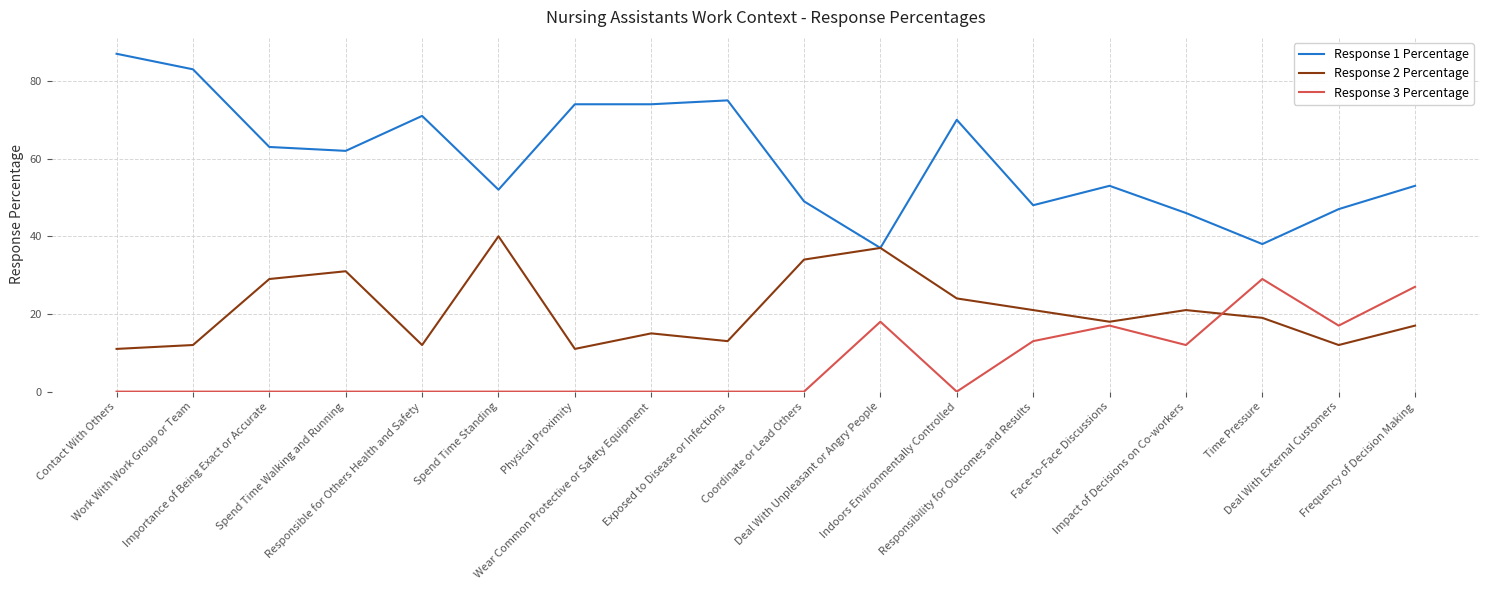

Reading right to left, transcribe all the data shown in this chart.

Response 1 Percentage: Frequency of Decision Making=53	Deal With External Customers=47	Time Pressure=38	Impact of Decisions on Co-workers=46	Face-to-Face Discussions=53	Responsibility for Outcomes and Results=48	Indoors Environmentally Controlled=70	Deal With Unpleasant or Angry People=37	Coordinate or Lead Others=49	Exposed to Disease or Infections=75	Wear Common Protective or Safety Equipment=74	Physical Proximity=74	Spend Time Standing=52	Responsible for Others Health and Safety=71	Spend Time Walking and Running=62	Importance of Being Exact or Accurate=63	Work With Work Group or Team=83	Contact With Others=87
Response 2 Percentage: Frequency of Decision Making=17	Deal With External Customers=12	Time Pressure=19	Impact of Decisions on Co-workers=21	Face-to-Face Discussions=18	Responsibility for Outcomes and Results=21	Indoors Environmentally Controlled=24	Deal With Unpleasant or Angry People=37	Coordinate or Lead Others=34	Exposed to Disease or Infections=13	Wear Common Protective or Safety Equipment=15	Physical Proximity=11	Spend Time Standing=40	Responsible for Others Health and Safety=12	Spend Time Walking and Running=31	Importance of Being Exact or Accurate=29	Work With Work Group or Team=12	Contact With Others=11
Response 3 Percentage: Frequency of Decision Making=27	Deal With External Customers=17	Time Pressure=29	Impact of Decisions on Co-workers=12	Face-to-Face Discussions=17	Responsibility for Outcomes and Results=13	Indoors Environmentally Controlled=0	Deal With Unpleasant or Angry People=18	Coordinate or Lead Others=0	Exposed to Disease or Infections=0	Wear Common Protective or Safety Equipment=0	Physical Proximity=0	Spend Time Standing=0	Responsible for Others Health and Safety=0	Spend Time Walking and Running=0	Importance of Being Exact or Accurate=0	Work With Work Group or Team=0	Contact With Others=0